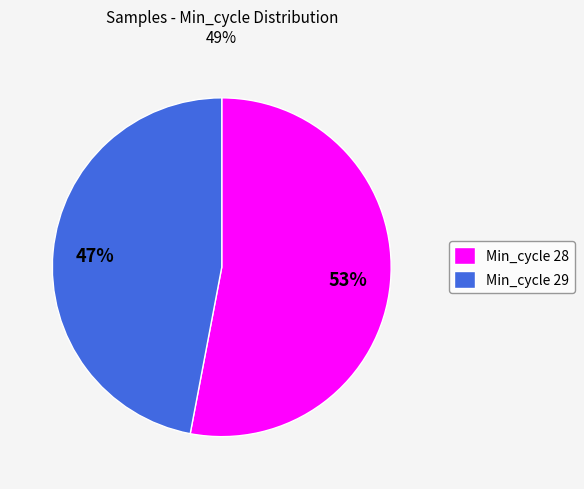

To the nearest percent, what is the difference between the largest and smallest slice percentages?

6%